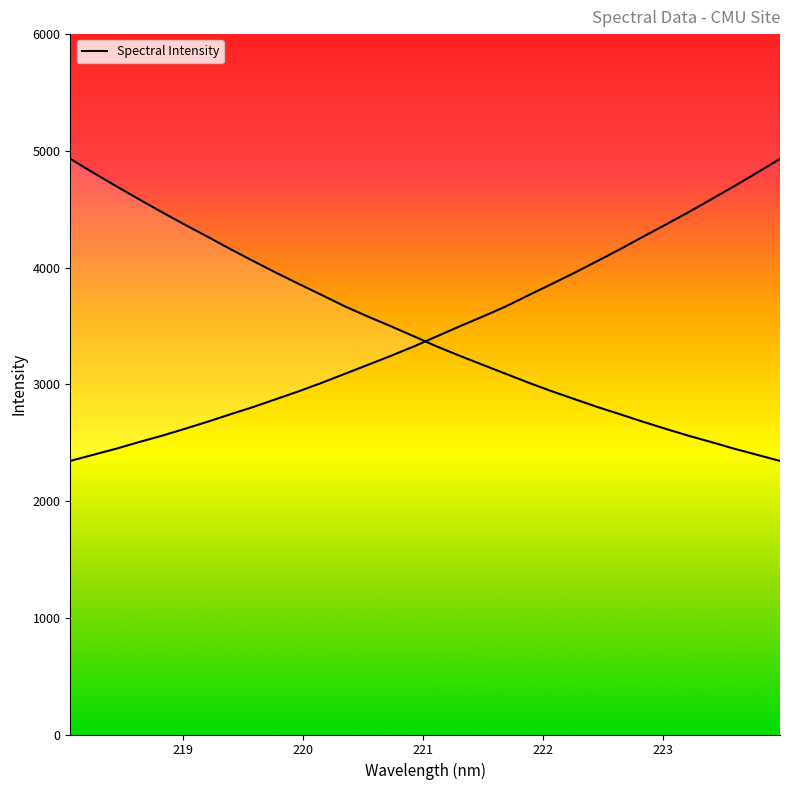

Count the number of values greater than 3410.

16